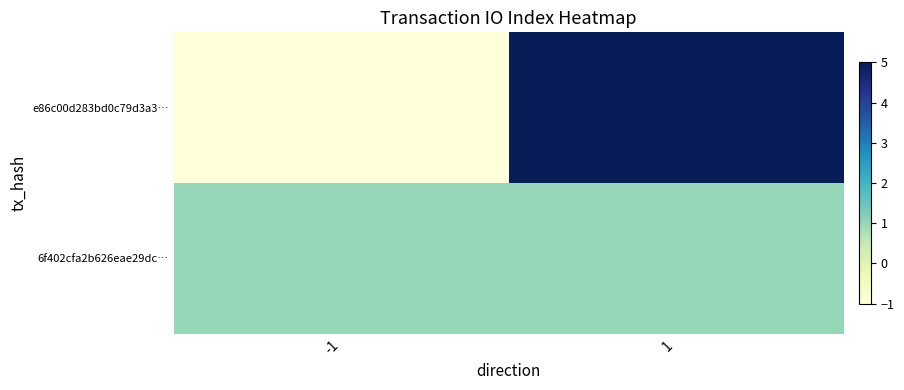

Count the number of categories in the chart.

2